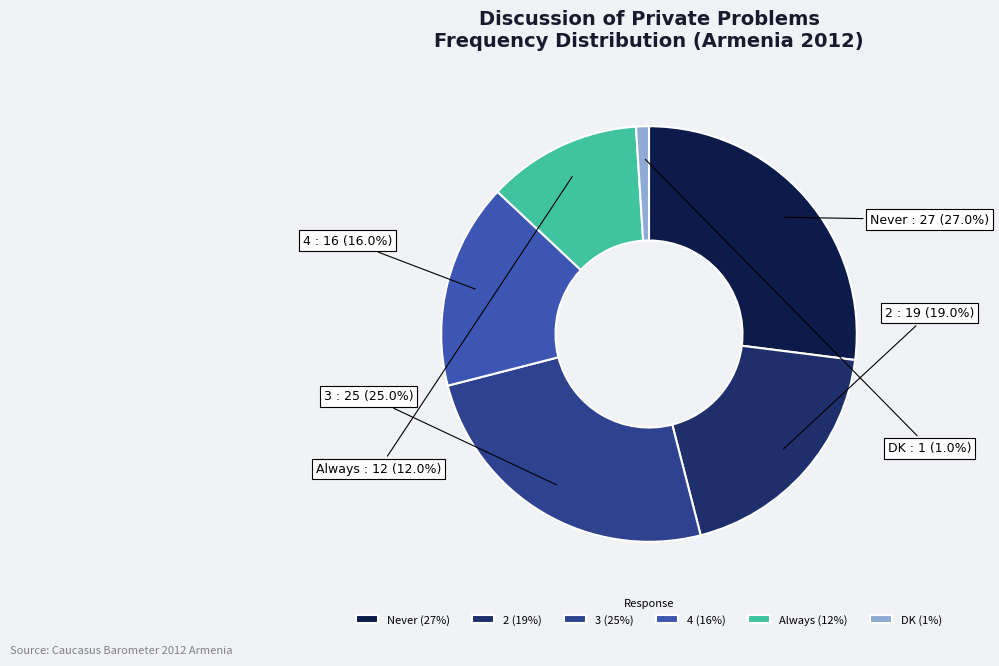

Does any single category account for the majority?

No